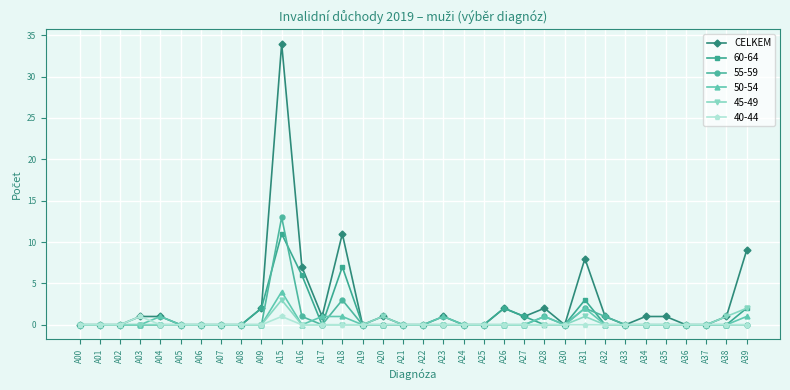

True or false: 40-44 has a value of 0 at A39.

True